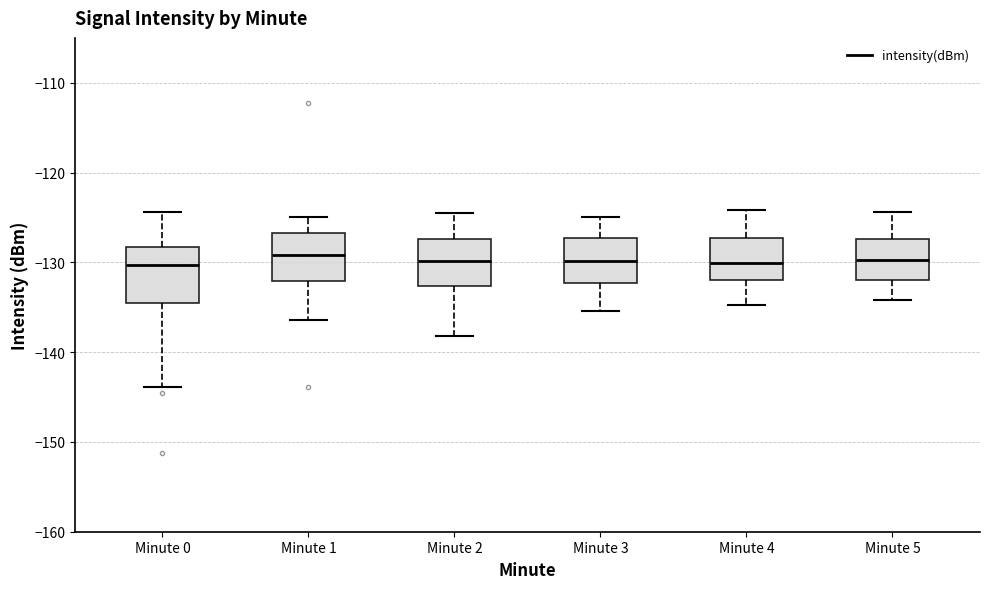

Reading left to right, transcribe this box plot: for each box, give where its median line is, the range the box spans, and where its two whiskers end, as read against the y-axis. The values are not printed on the chart, so give them approximately, as read against the axis.

Minute 0: median -130, box -135 to -128, whiskers -144 to -124
Minute 1: median -129, box -132 to -127, whiskers -136 to -125
Minute 2: median -130, box -133 to -127, whiskers -138 to -124
Minute 3: median -130, box -132 to -127, whiskers -135 to -125
Minute 4: median -130, box -132 to -127, whiskers -135 to -124
Minute 5: median -130, box -132 to -127, whiskers -134 to -124